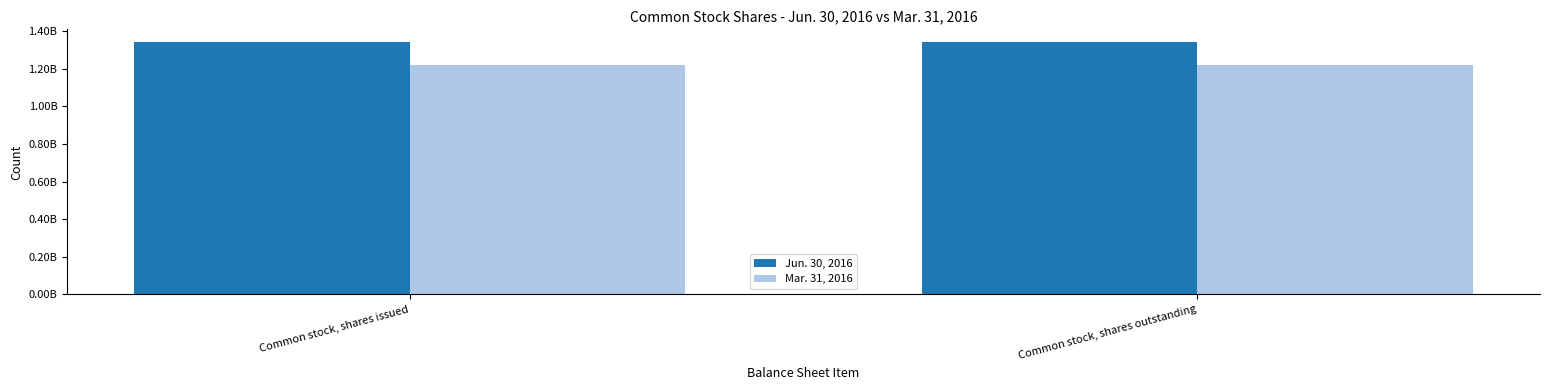

At Common stock, shares issued, list the series in order from smallest to largest.

Mar. 31, 2016, Jun. 30, 2016